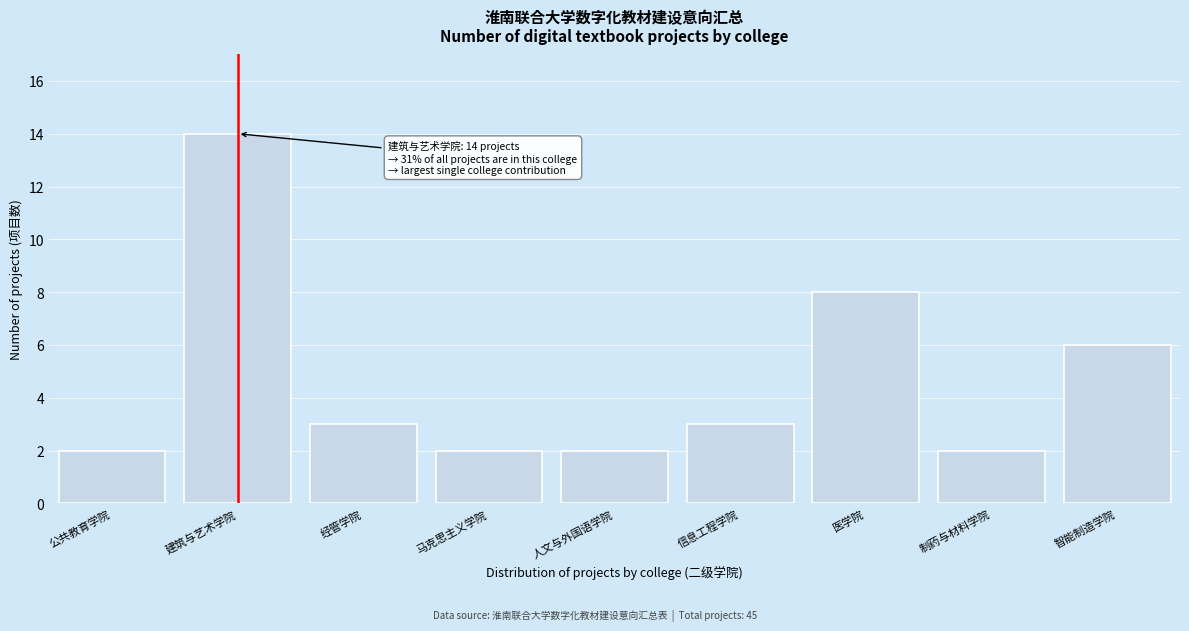

Reading left to right, extract all data points from this chart.

公共教育学院=2	建筑与艺术学院=14	经管学院=3	马克思主义学院=2	人文与外国语学院=2	信息工程学院=3	医学院=8	制药与材料学院=2	智能制造学院=6